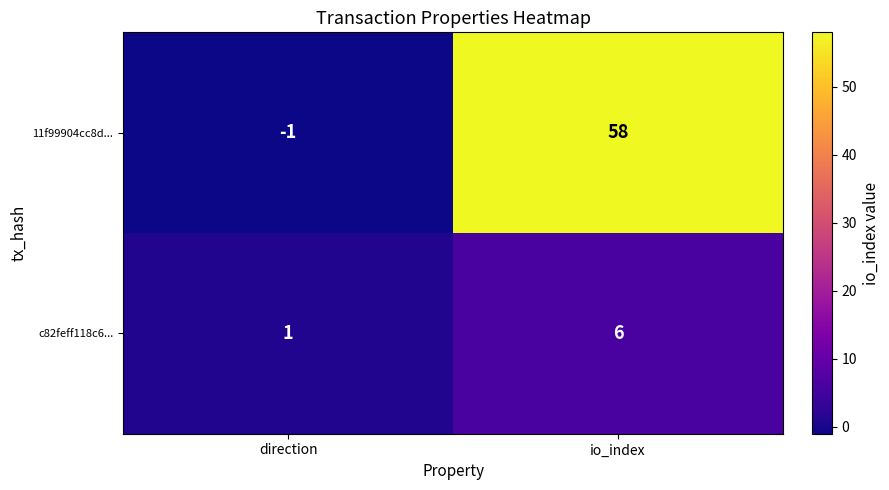

Between direction and io_index, which series saw the biggest shift?

11f99904cc8d...